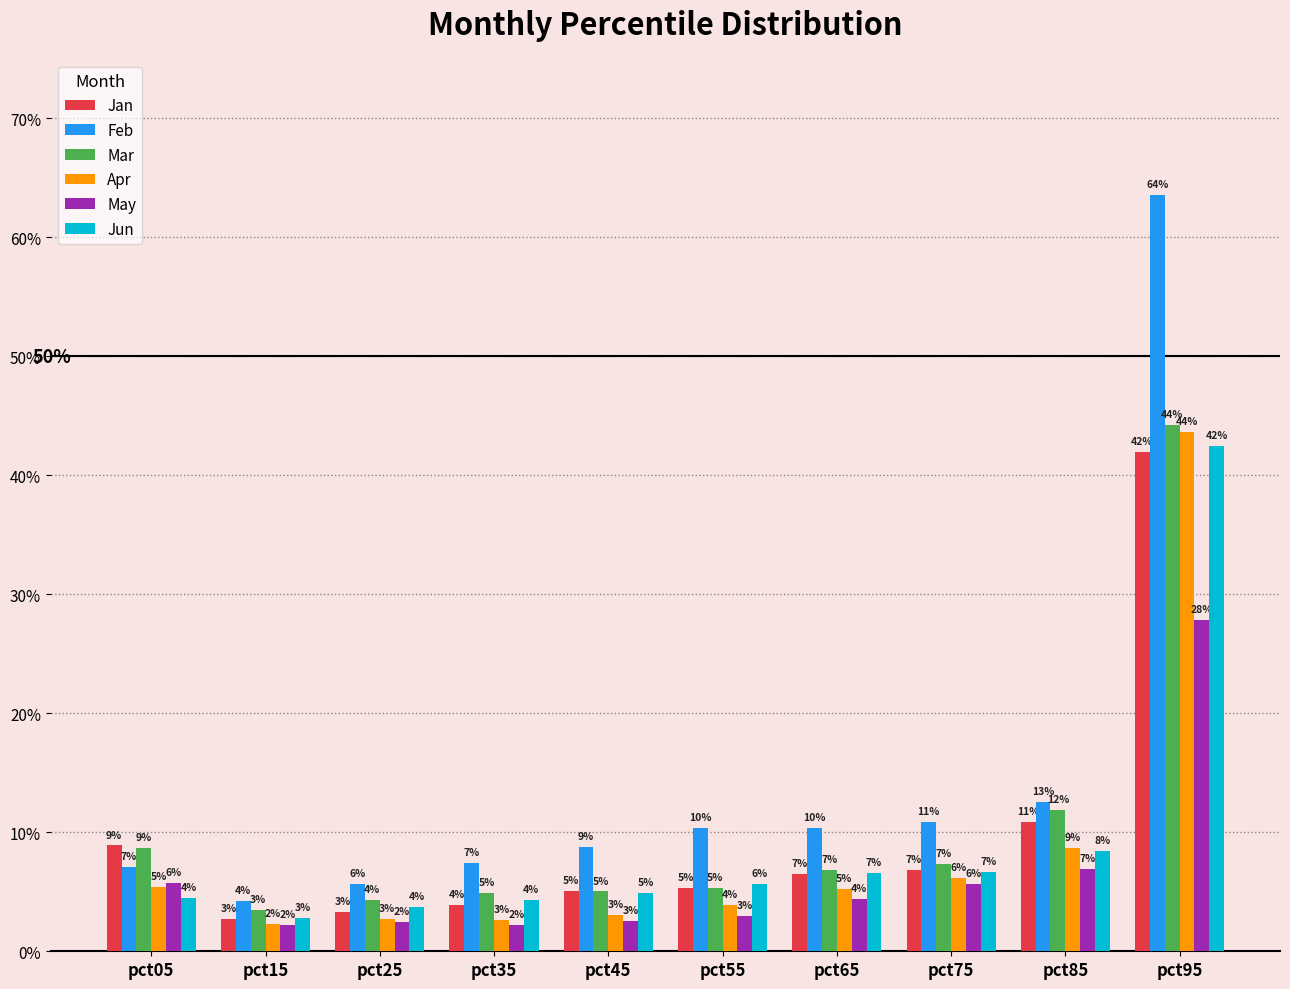

What are all the series names shown in the legend?

Jan, Feb, Mar, Apr, May, Jun